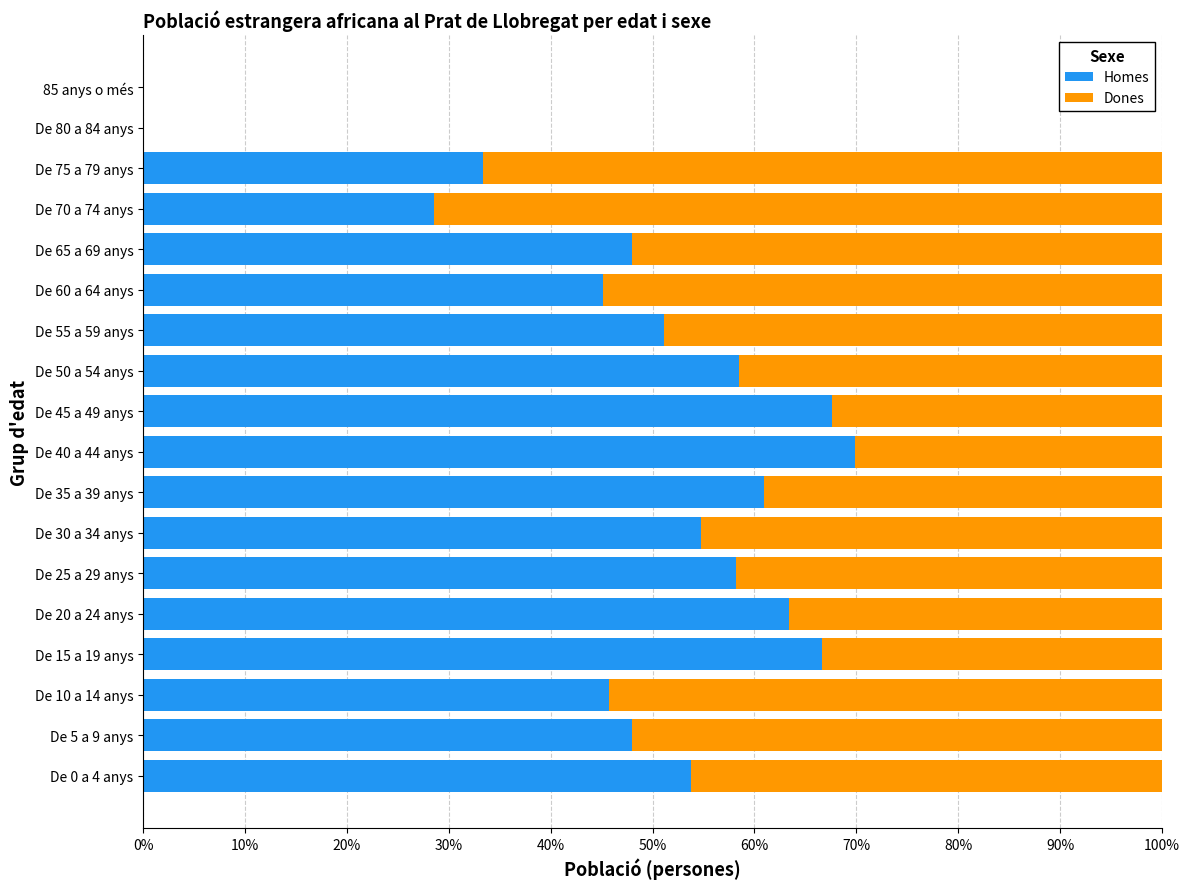

What is the total value across all series at De 15 a 19 anys?

100.0